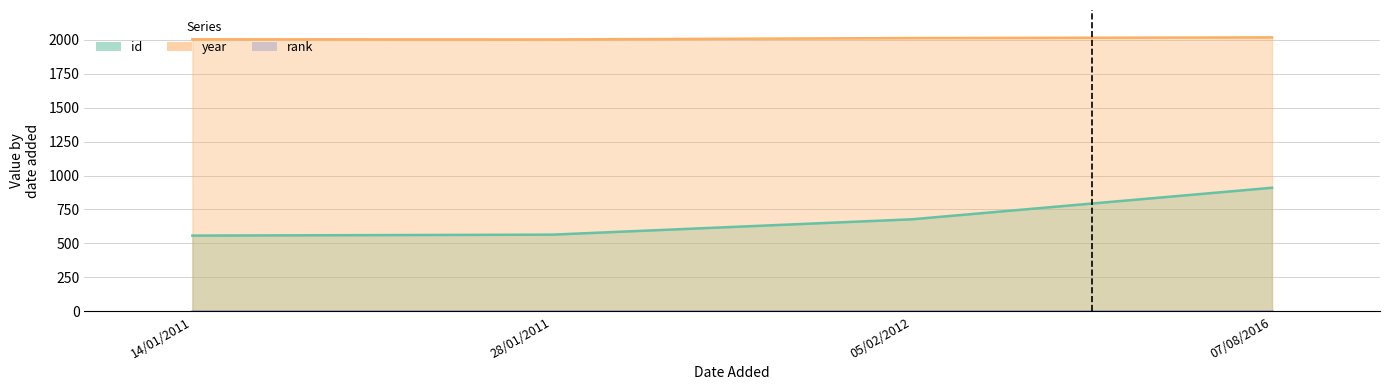

How many values in the year series are below 2011?

2